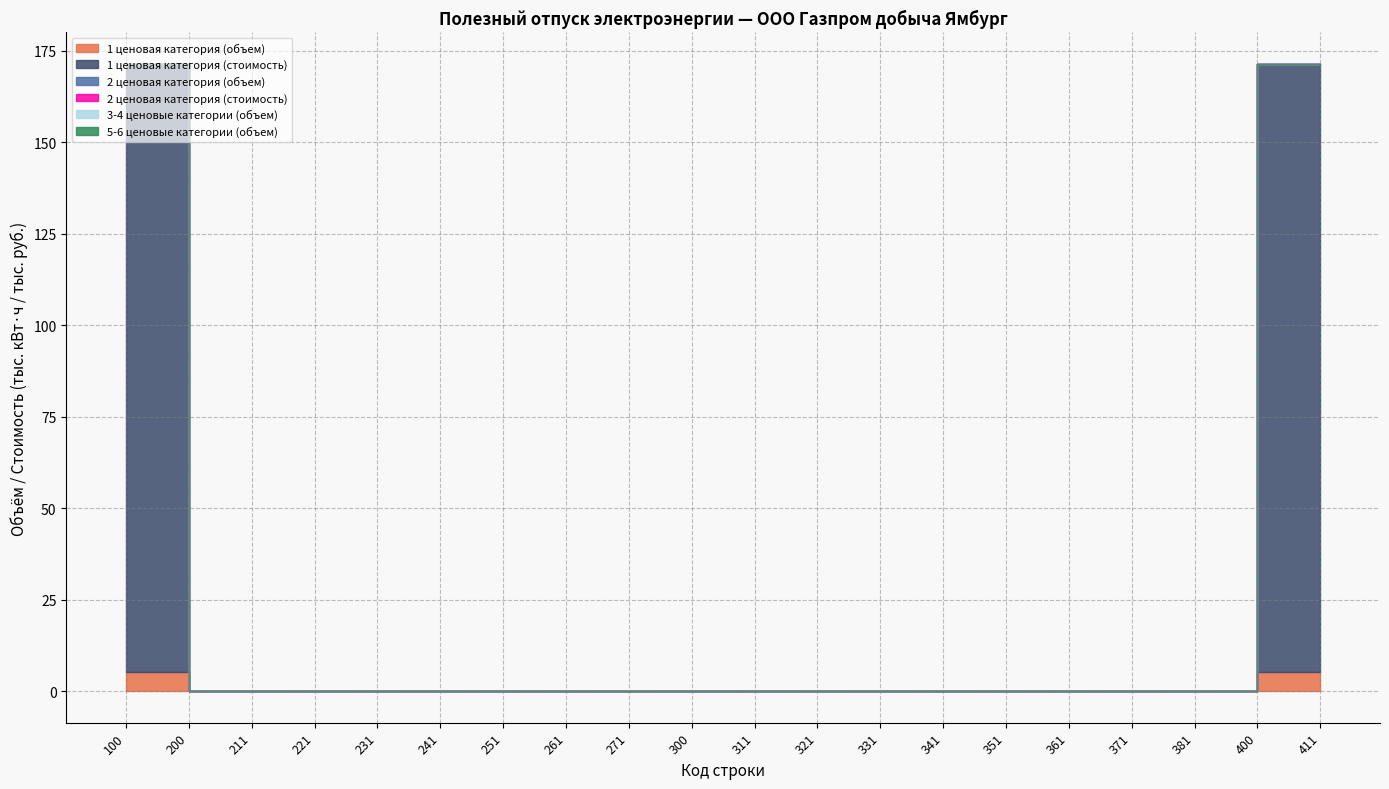

Rank the series by their maximum value, from lowest to highest.

2 ценовая категория (объем), 2 ценовая категория (стоимость), 3-4 ценовые категории (объем), 5-6 ценовые категории (объем), 1 ценовая категория (объем), 1 ценовая категория (стоимость)